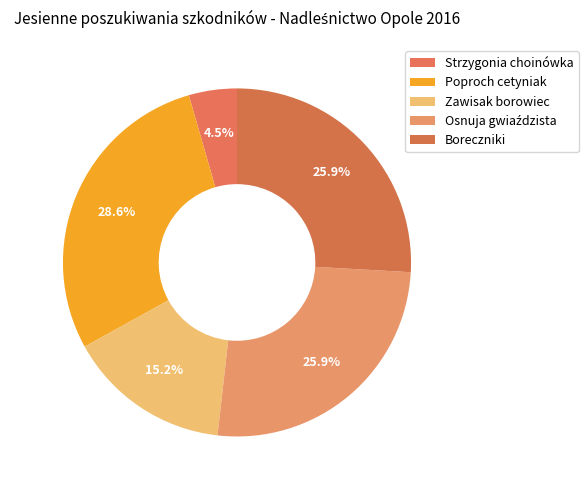

How many slices are in this pie chart?

5